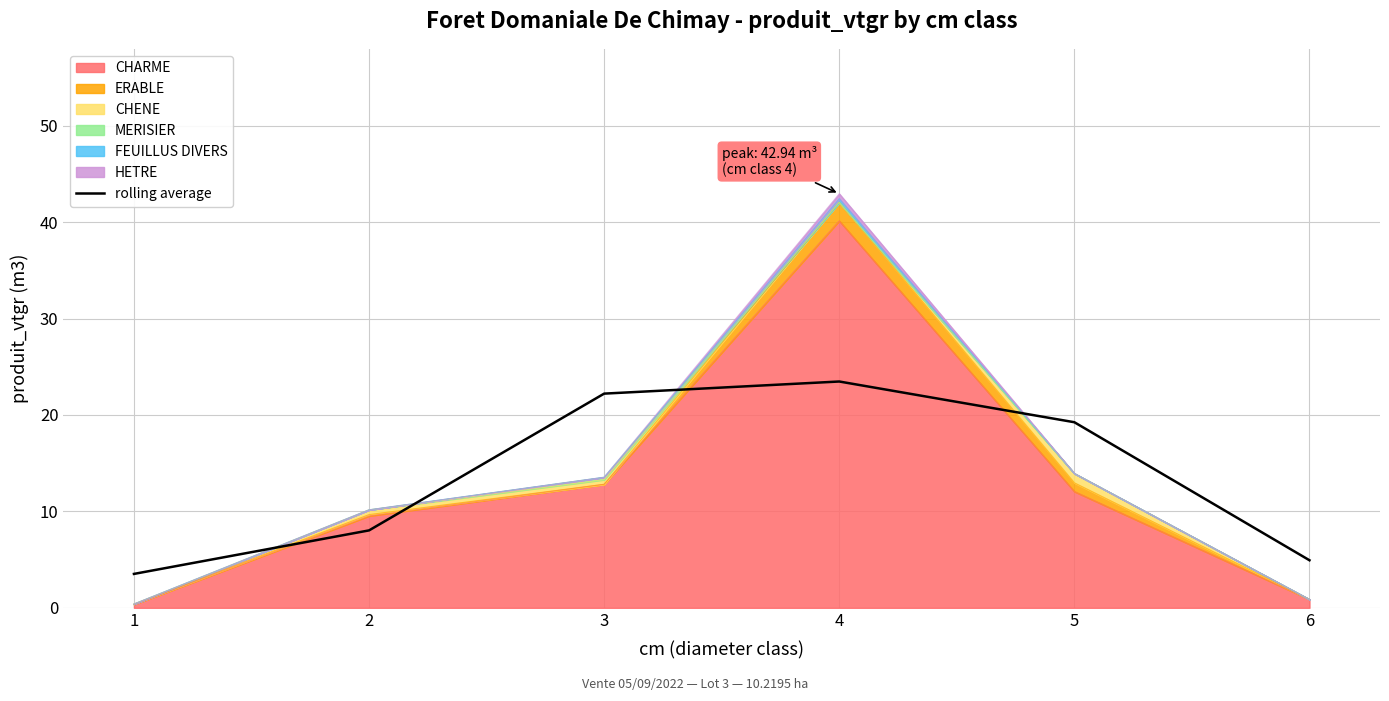

Is it true that the value at 3 is 22.2?

True